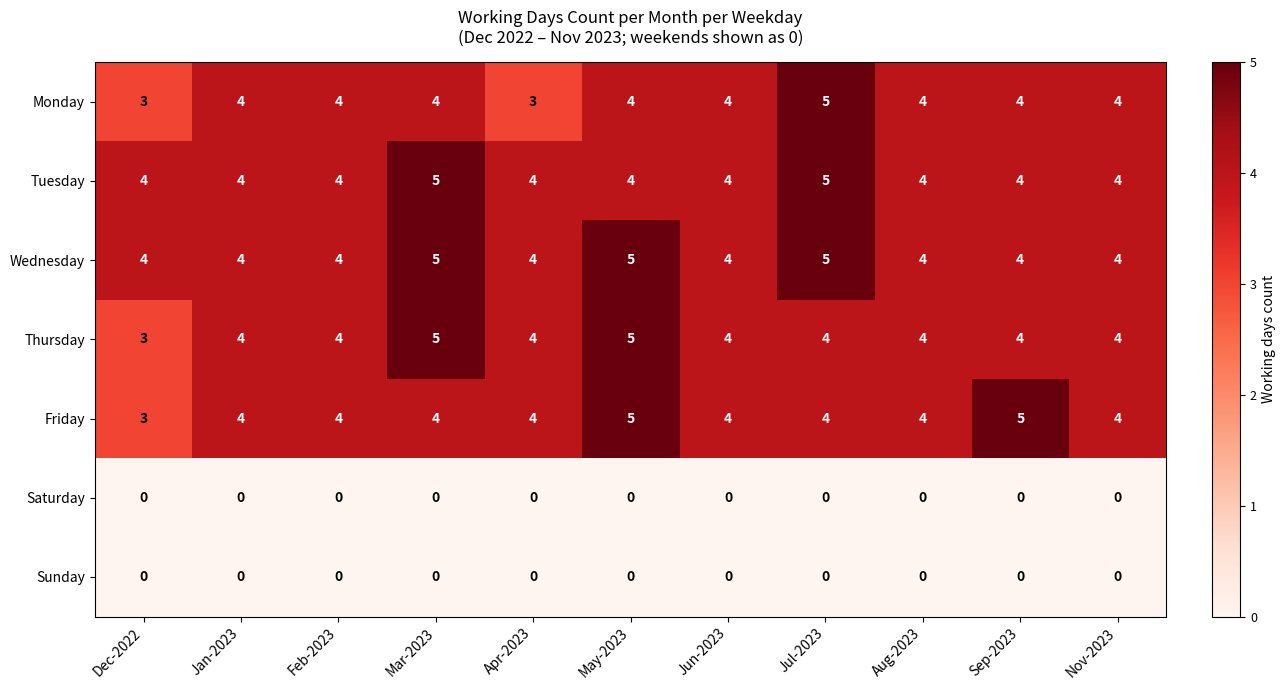

What is the sum of all Monday values?

43